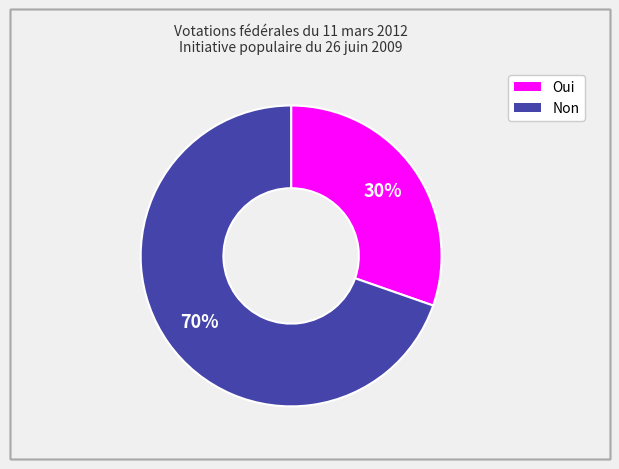

Between Non and Oui, which is larger?

Non